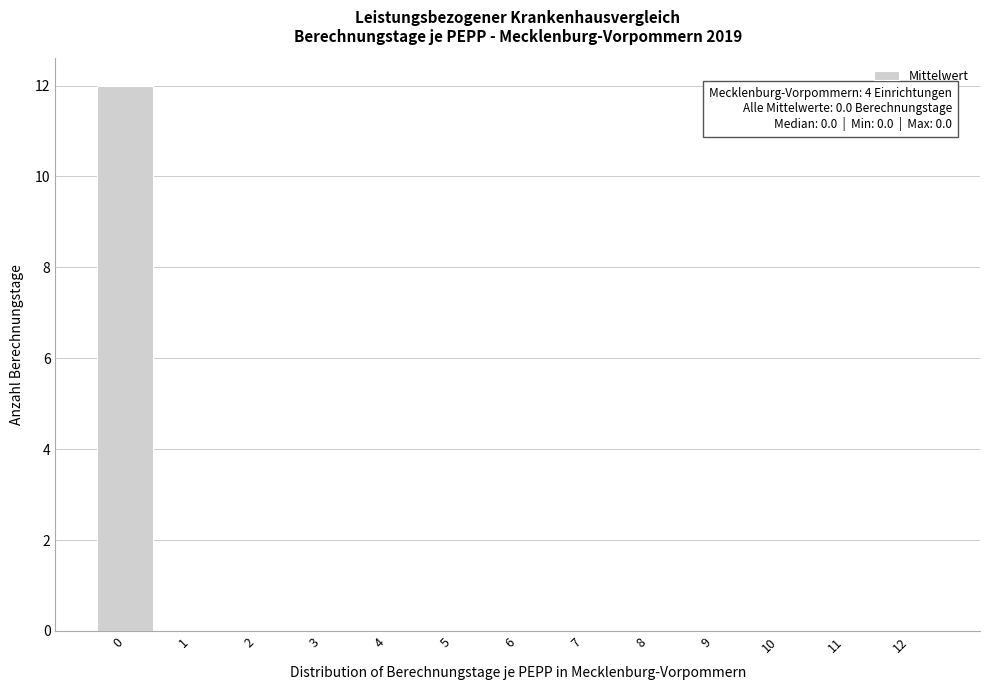

Reading right to left, transcribe all the data shown in this chart.

12=0	11=0	10=0	9=0	8=0	7=0	6=0	5=0	4=0	3=0	2=0	1=0	0=12